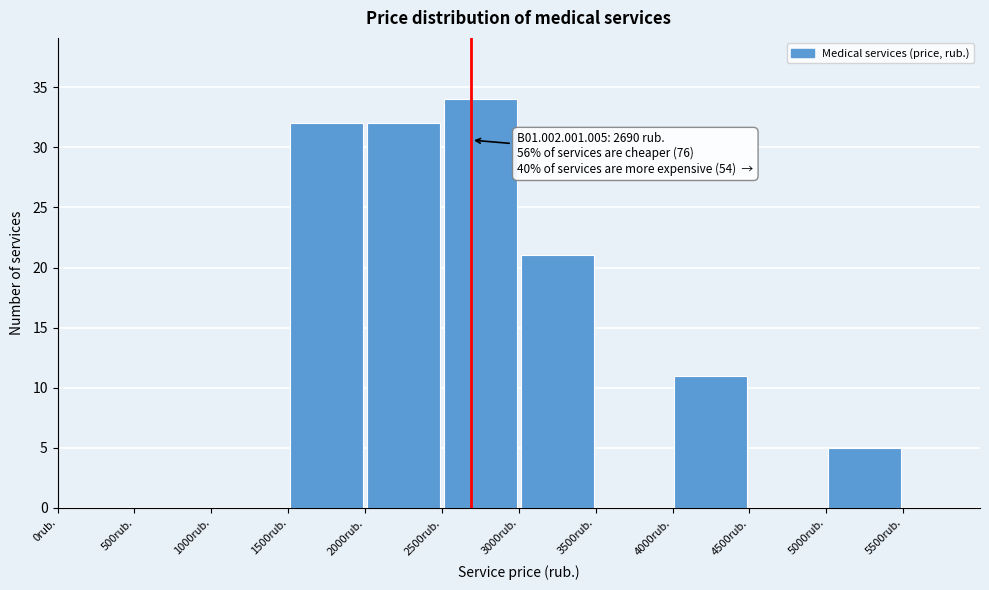

Over which range of the x-axis is the bar tallest?

2500 to 3000